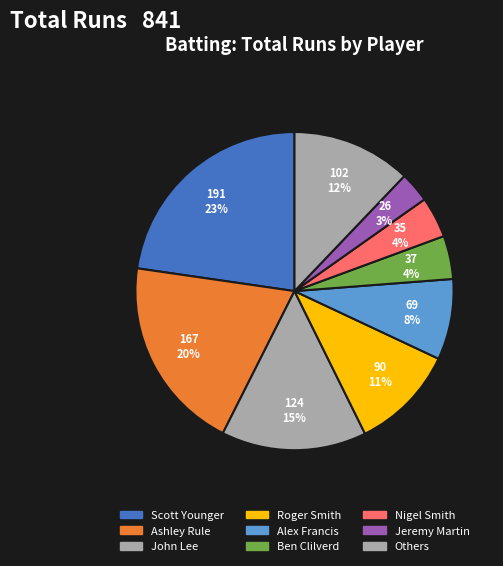

Count the number of slices in the pie.

9